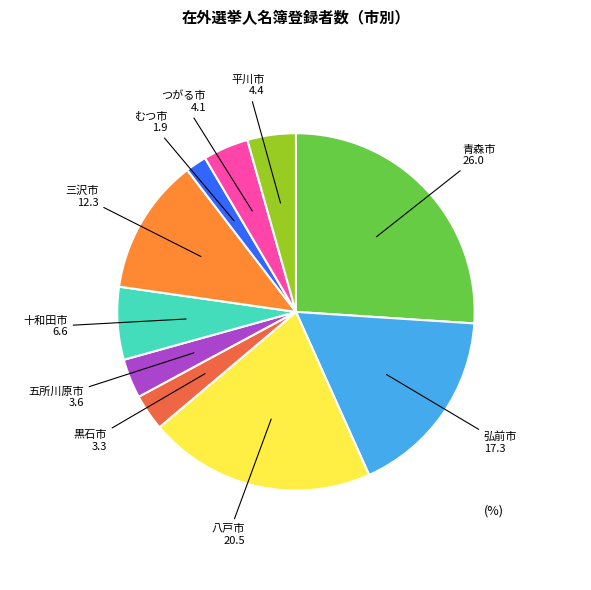

Is the sum of 青森市 and 黒石市 greater than half?

No